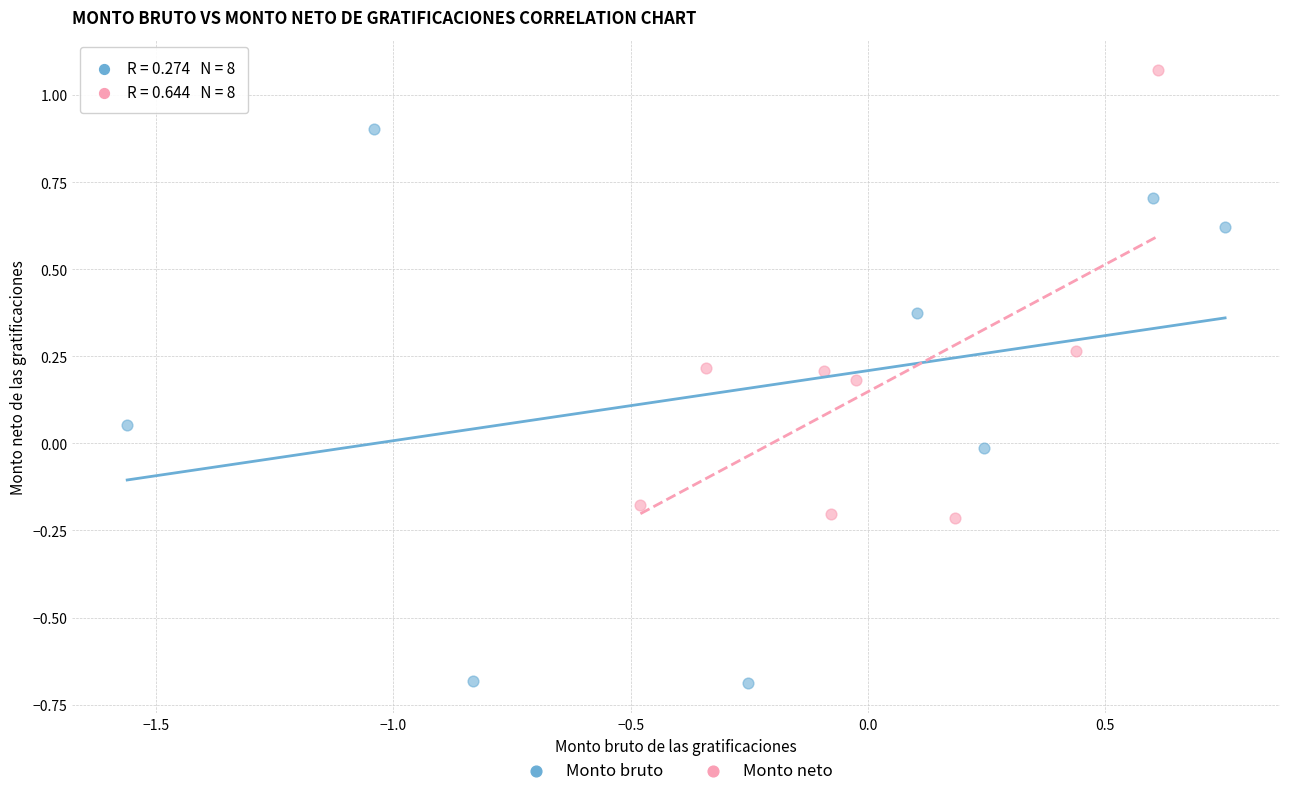

Which series contains the lowest Y value?

Monto bruto